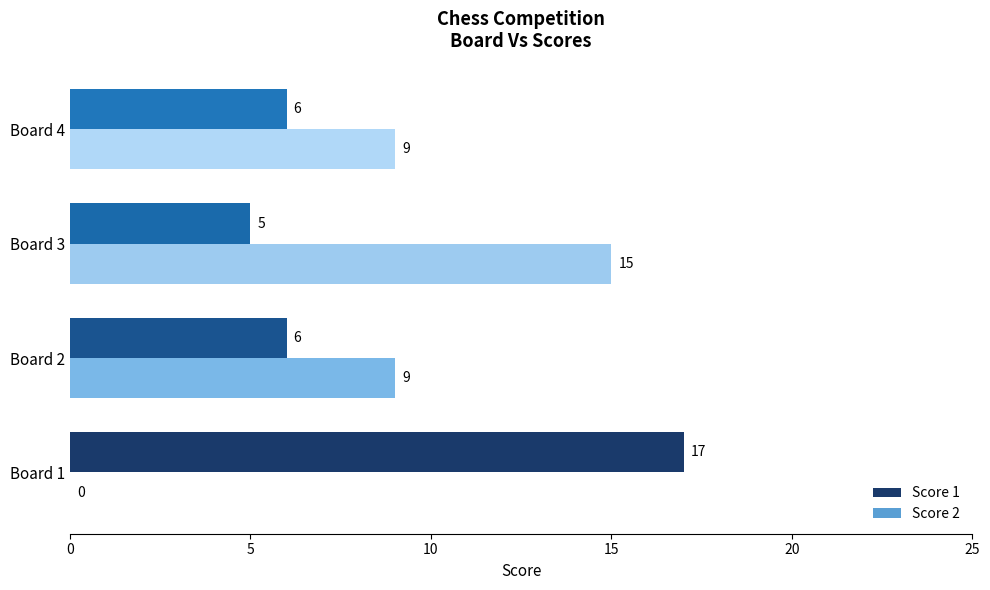

Is the value of Score 2 at Board 4 greater than the value of Score 1 at Board 2?

Yes